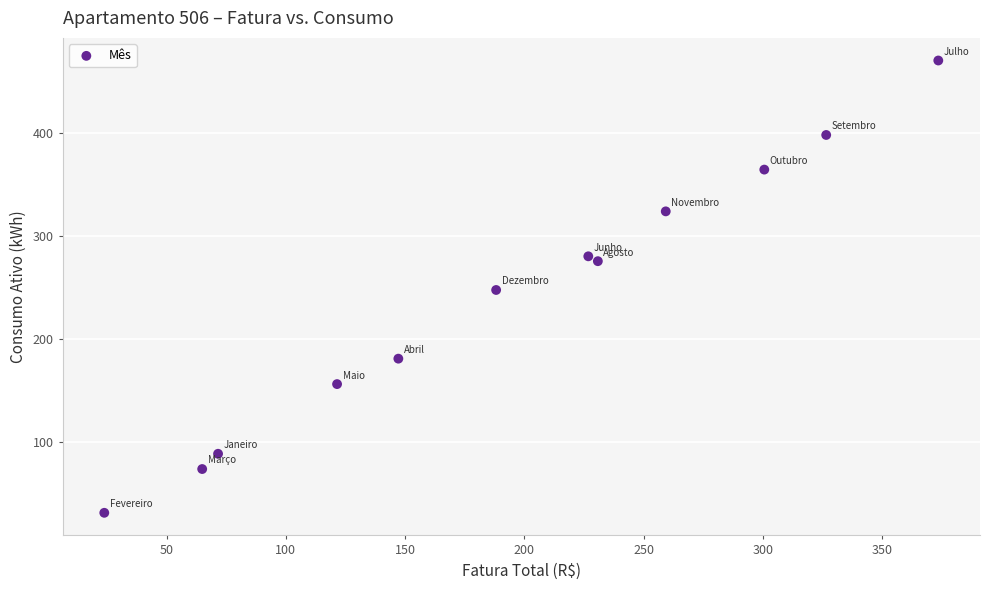

What is the average Y value?

240.9